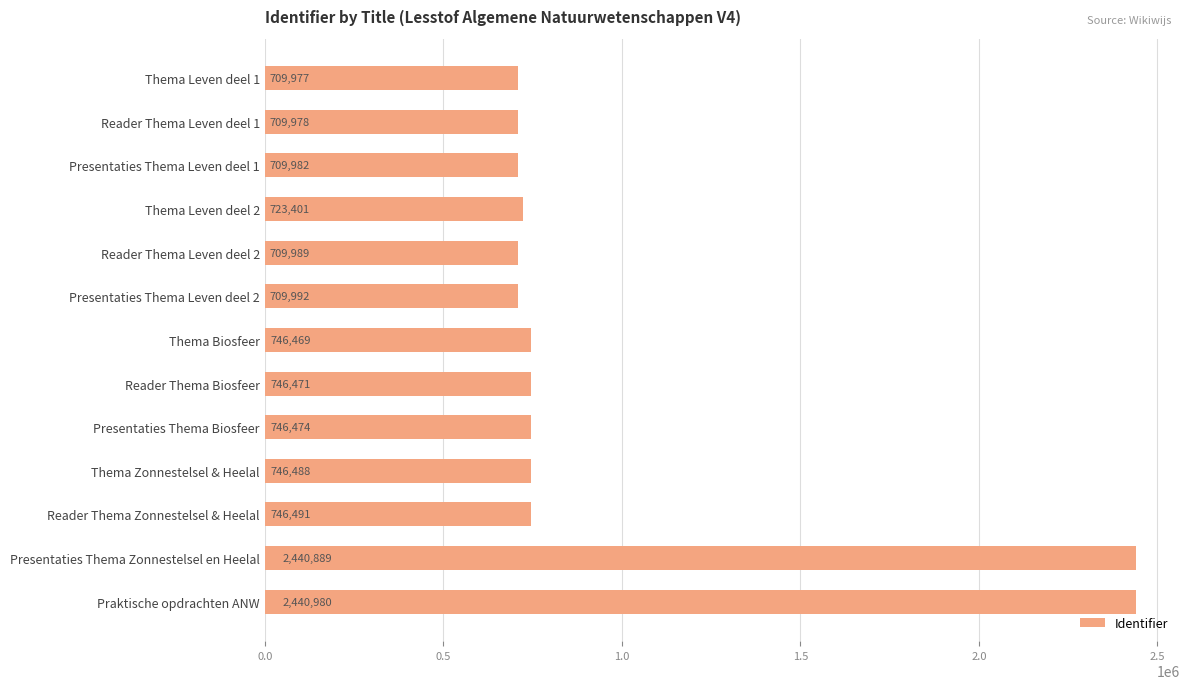

Which has a higher value, Reader Thema Leven deel 2 or Reader Thema Leven deel 1?

Reader Thema Leven deel 2